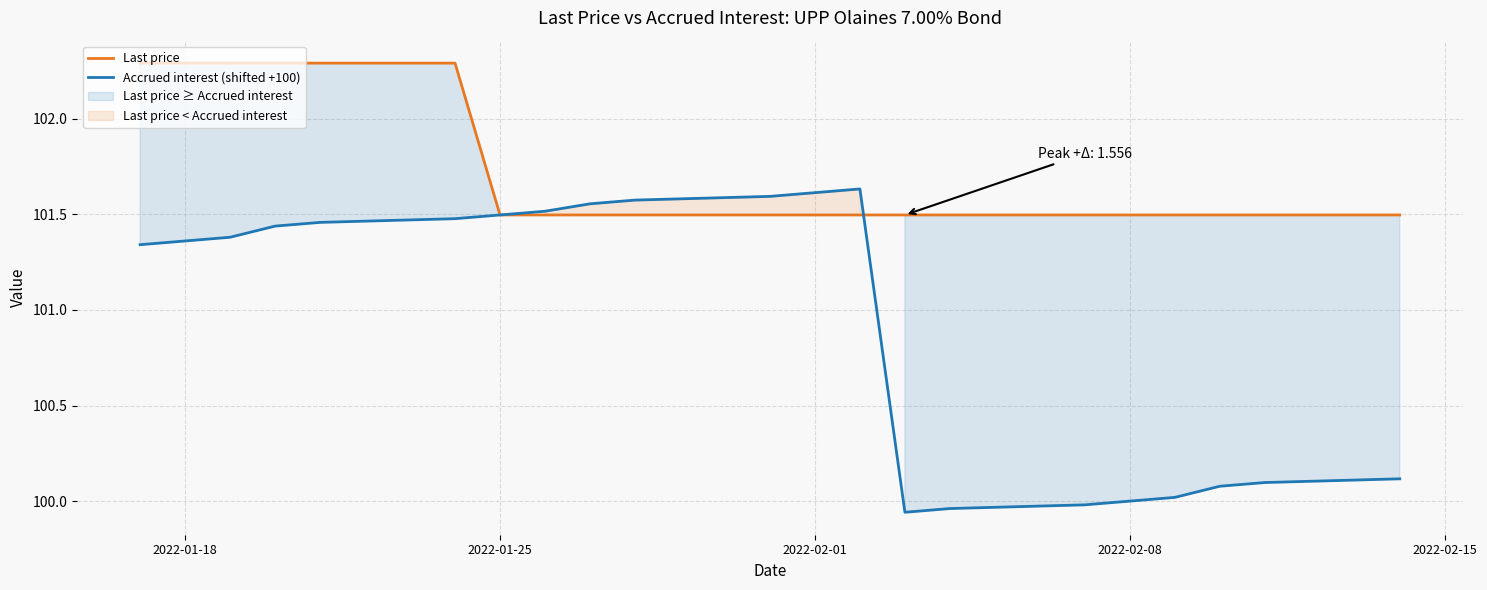

The value of Last price at 2022-02-01 is 144.0. True or false?

False